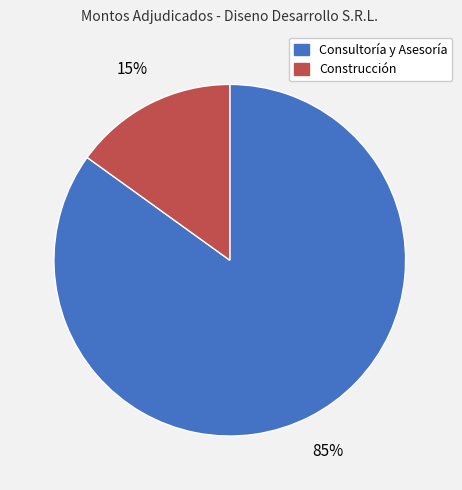

Is there any slice that represents more than half of the pie?

Yes